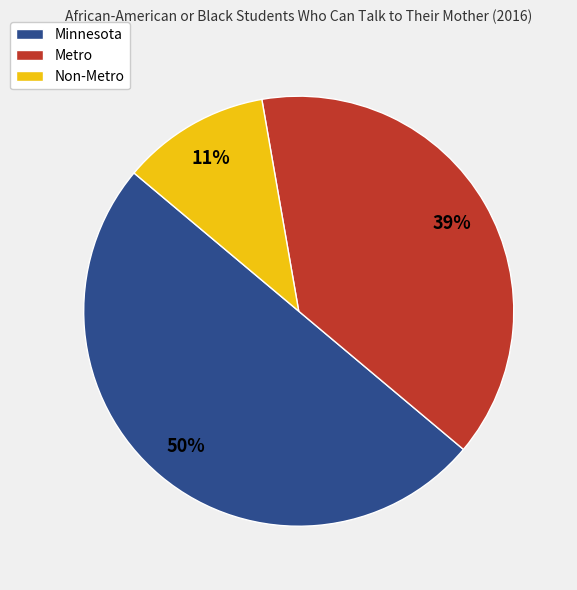

Which category has the biggest portion of the pie?

Minnesota